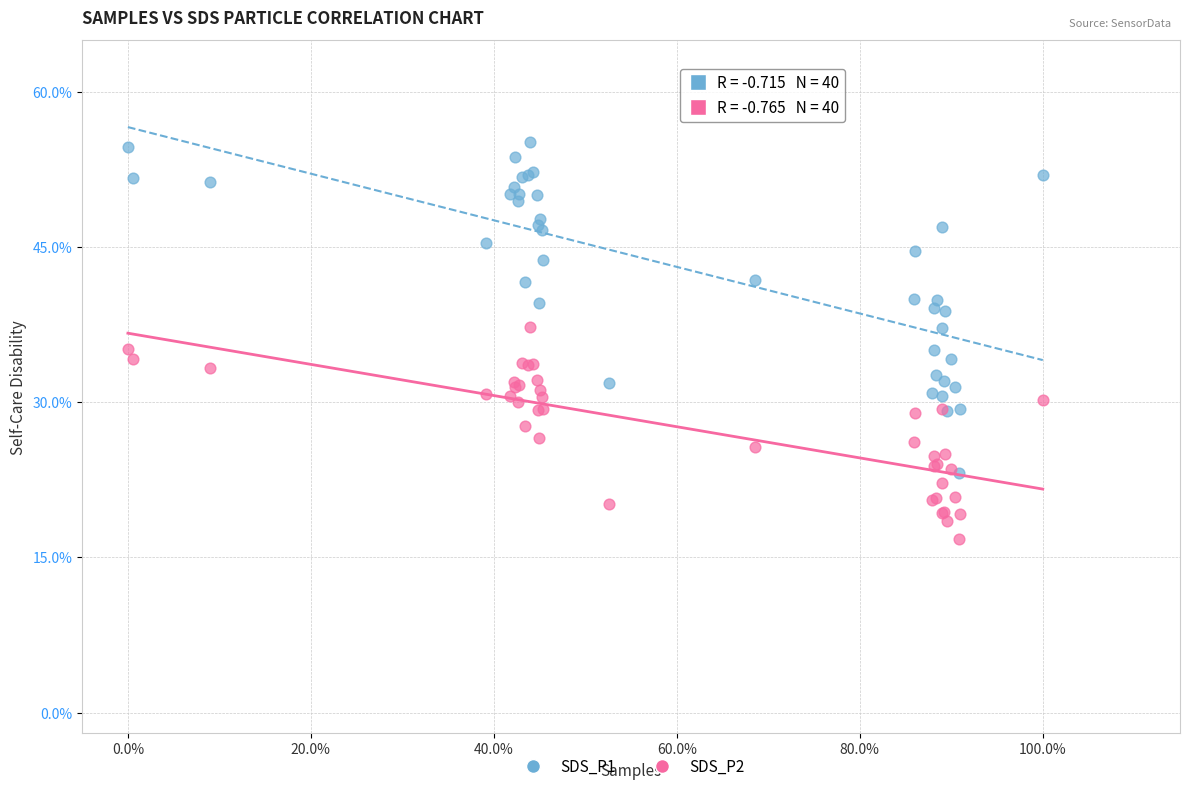

What are all the series names shown in the legend?

SDS_P1, SDS_P2